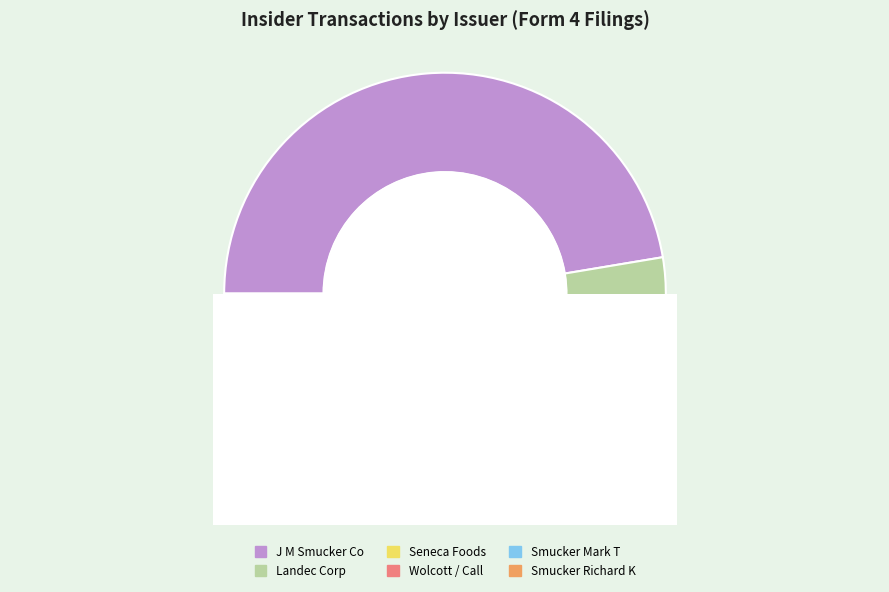

What percentage do Seneca Foods (88948) and Landec Corp (1005286) together represent?

36.8%